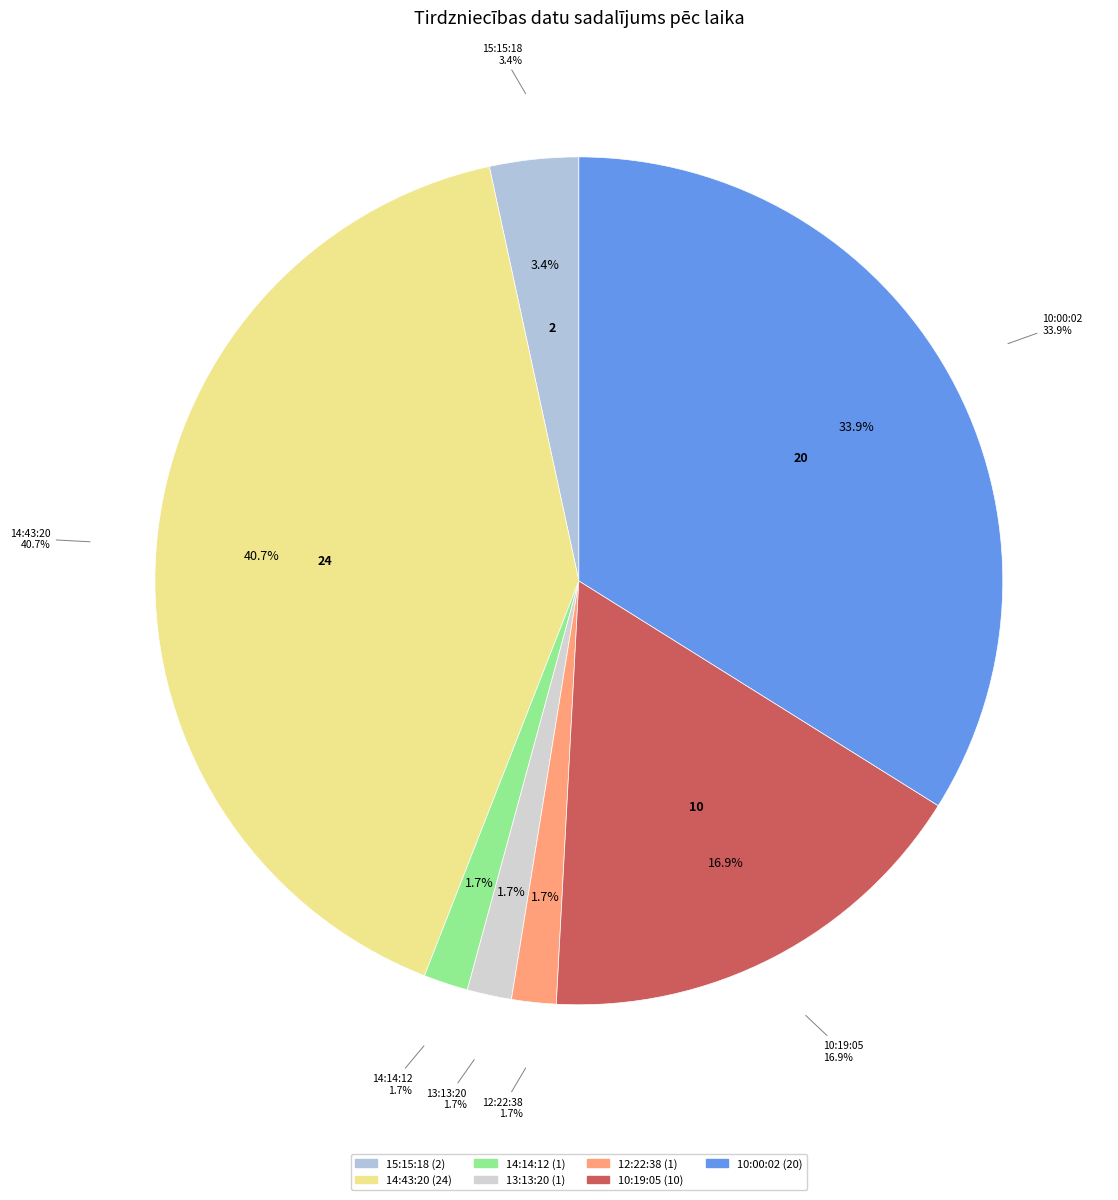

What percentage is the 14:14:12 slice, to the nearest percent?

2%